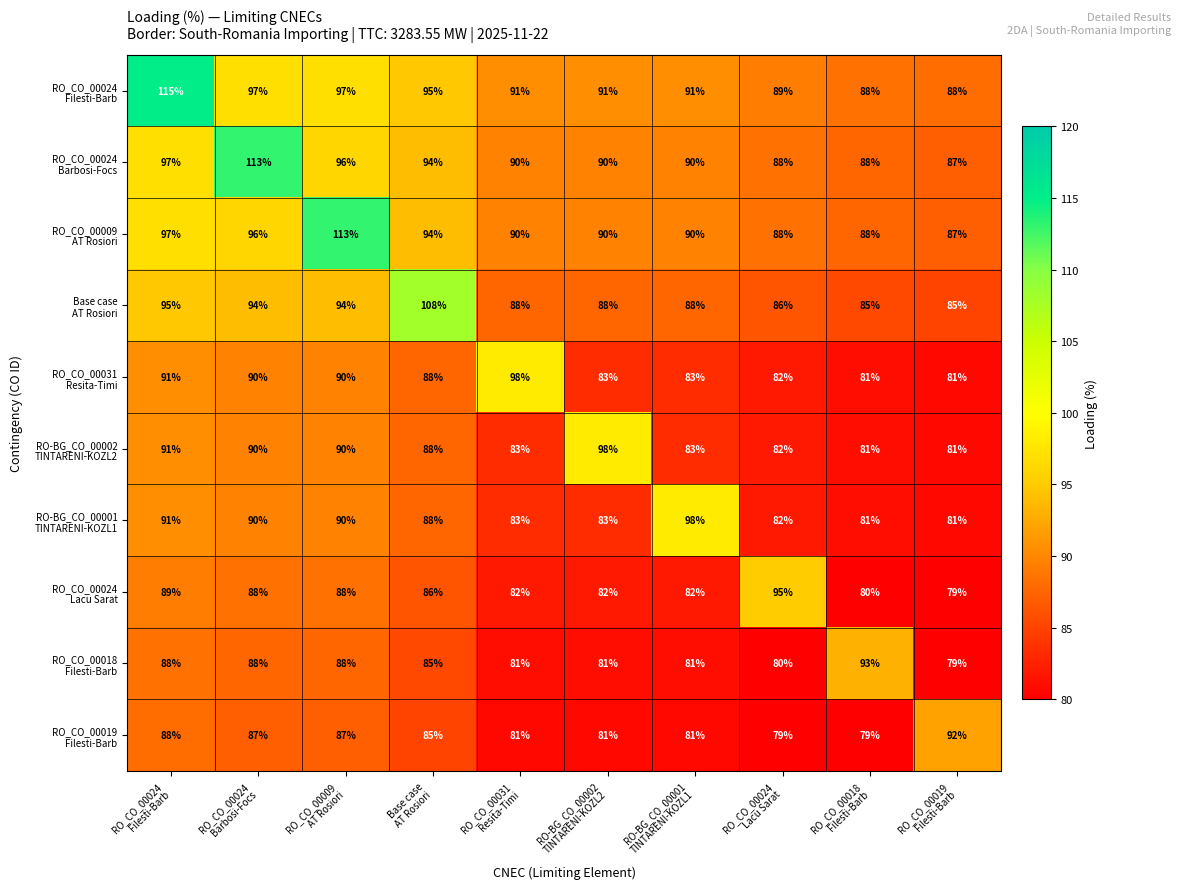

What is the greatest value displayed?

115